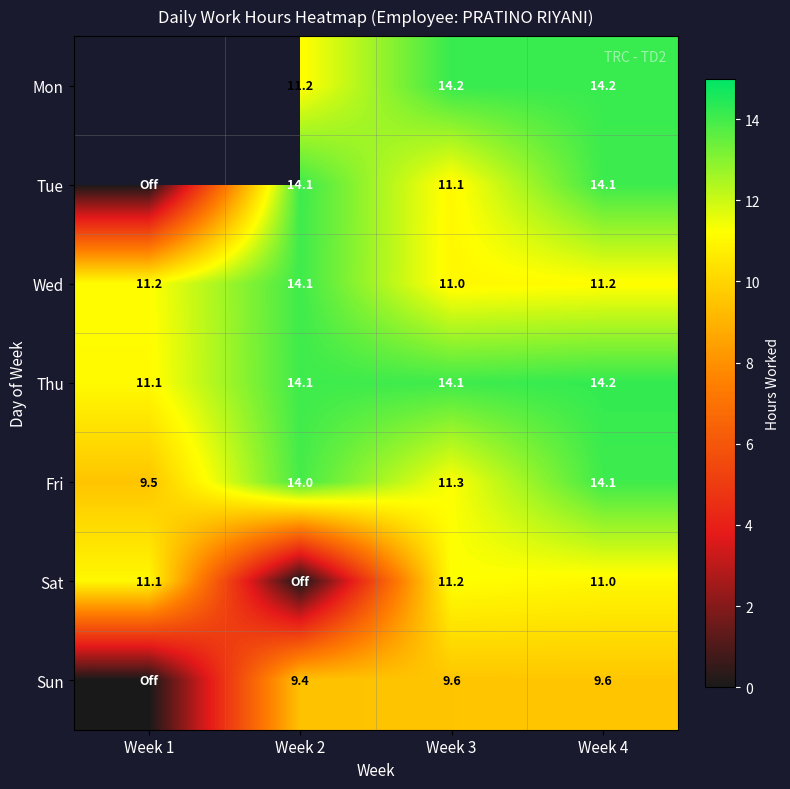

Is the value of Wed at Week 2 greater than the value of Sun at Week 2?

Yes